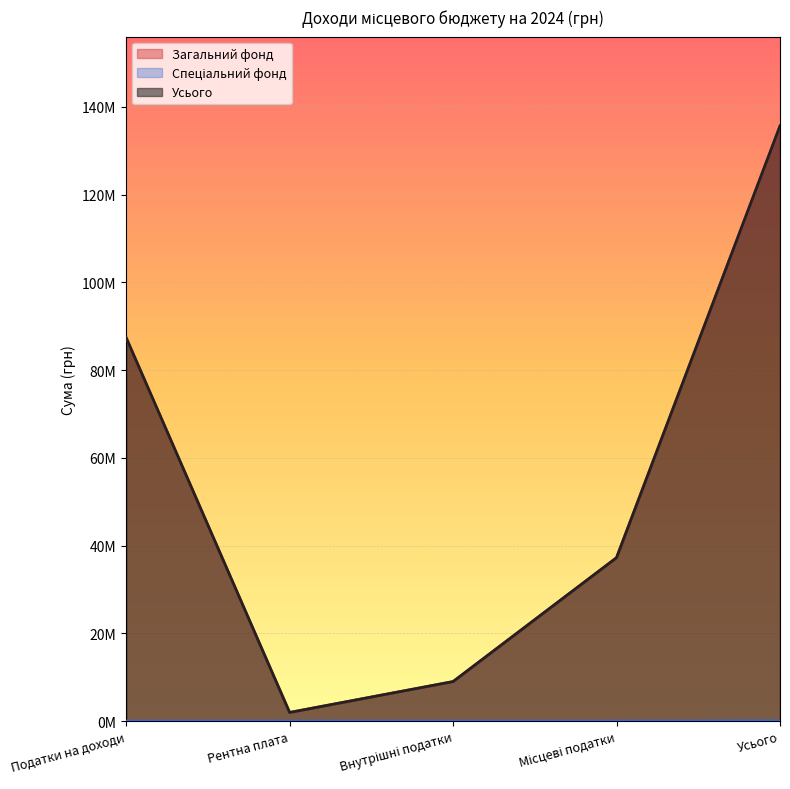

Reading right to left, list all the values displayed in this chart.

Загальний фонд: 135574991	37233991	9000000	1962000	87379000
Спеціальний фонд: 60000	0	0	0	0
Усього: 135634991	37233991	9000000	1962000	87379000